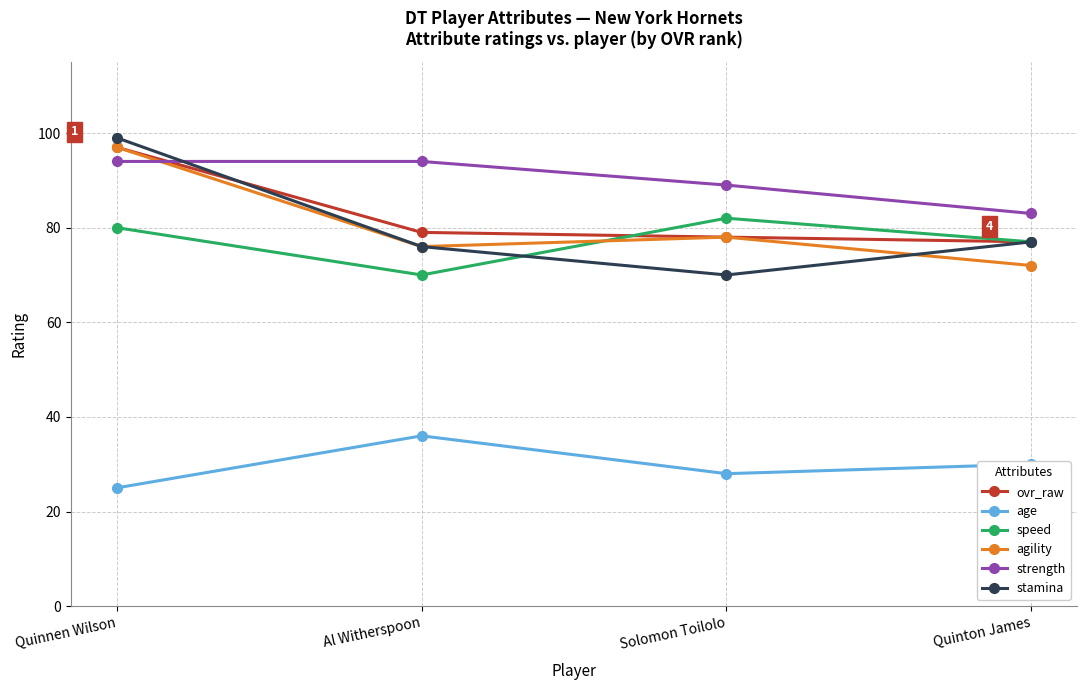

What position from the right is Al Witherspoon?

3